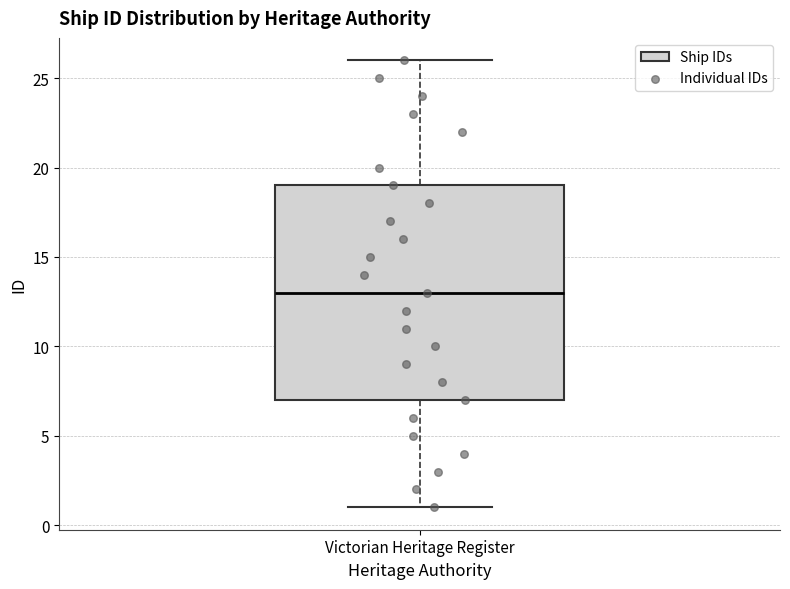

Read this box plot against the y-axis: the position of the median line, the range covered by the box, and the ends of both whiskers. The values are not printed on the chart, so give them approximately, as read against the axis.

median 13, box 7 to 19, whiskers 1 to 26